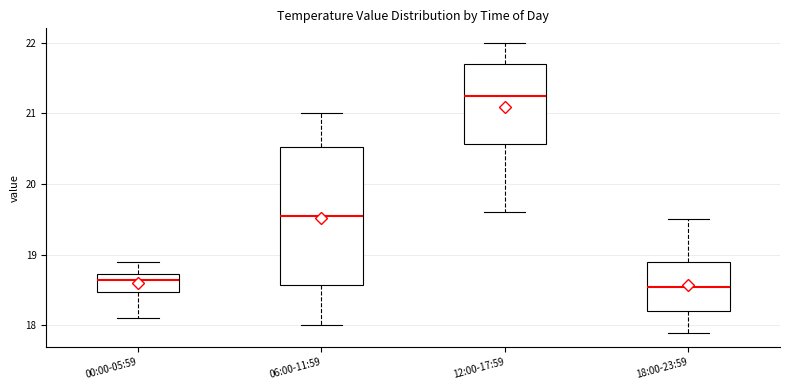

Reading left to right, transcribe this box plot: for each box, give where its median line is, the range the box spans, and where its two whiskers end, as read against the y-axis. The values are not printed on the chart, so give them approximately, as read against the axis.

00:00-05:59: median 18.7 (just below the box's upper edge), box 18.5 to 18.7, whiskers 18.1 to 18.9
06:00-11:59: median 19.6, box 18.6 to 20.5, whiskers 18.0 to 21.0
12:00-17:59: median 21.3, box 20.6 to 21.7, whiskers 19.6 to 22.0
18:00-23:59: median 18.6, box 18.2 to 18.9, whiskers 17.9 to 19.5